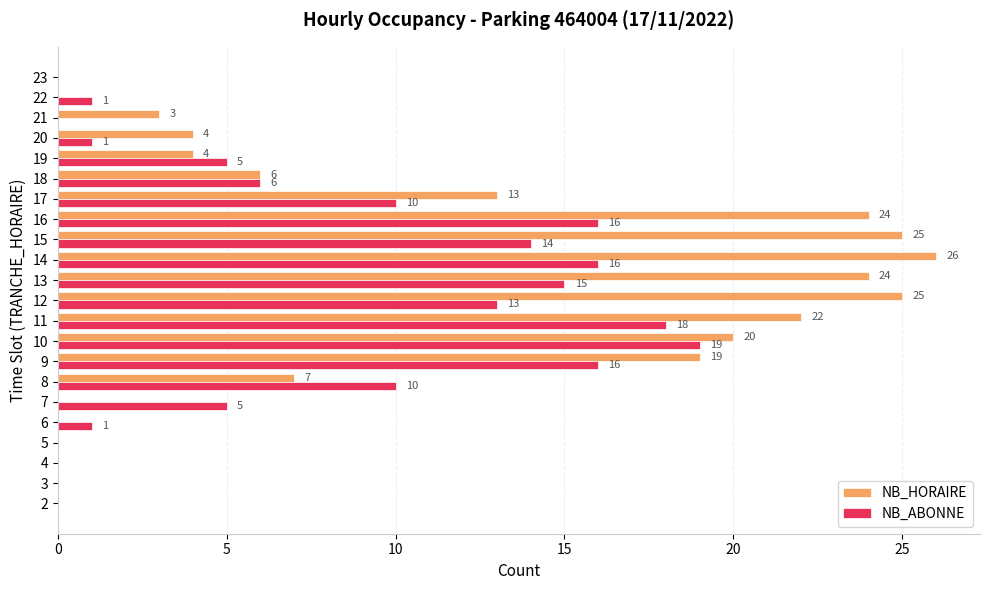

Where is NB_HORAIRE nearest to the value 13?

17